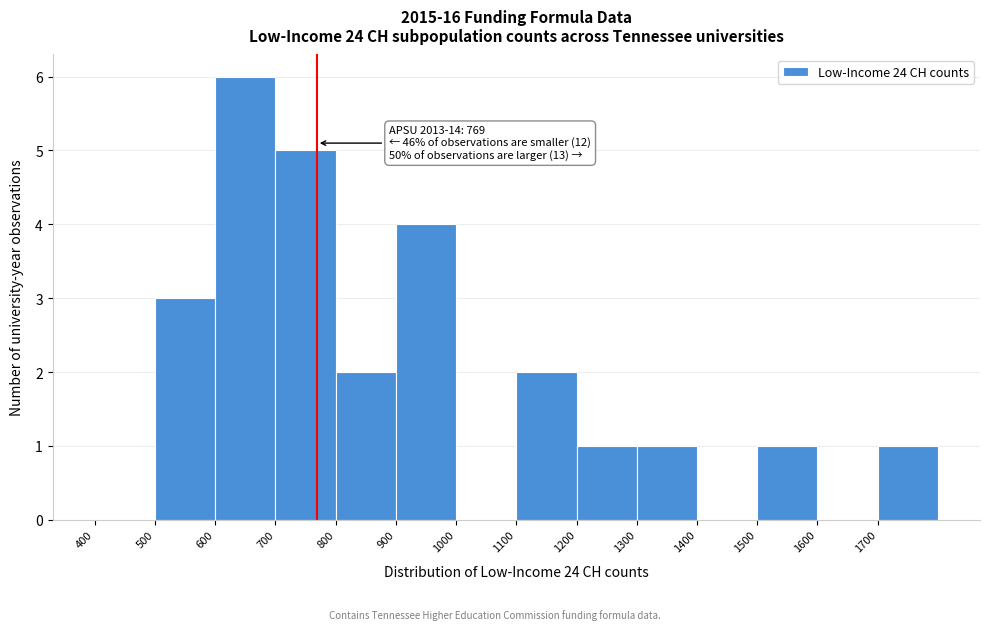

Which range on the x-axis has the tallest bar?

600 to 700